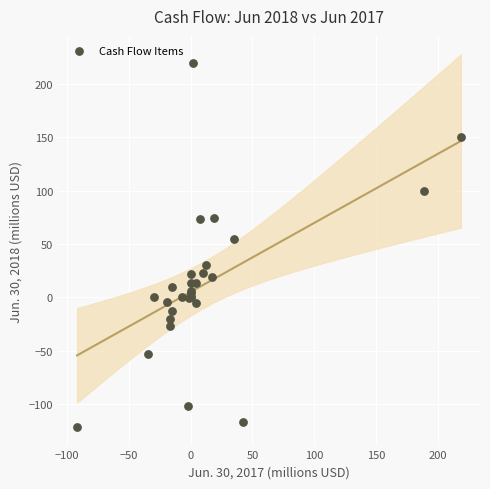

What Y value in the scatter plot is closest to 48?

54.2